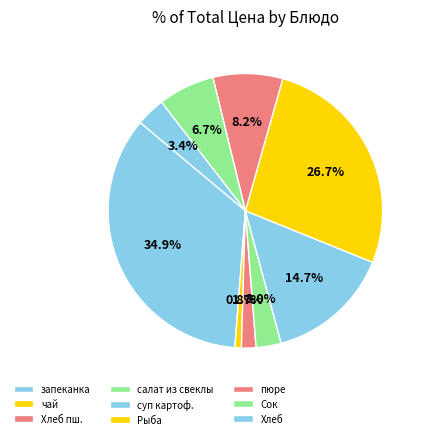

Count the number of slices in the pie.

9